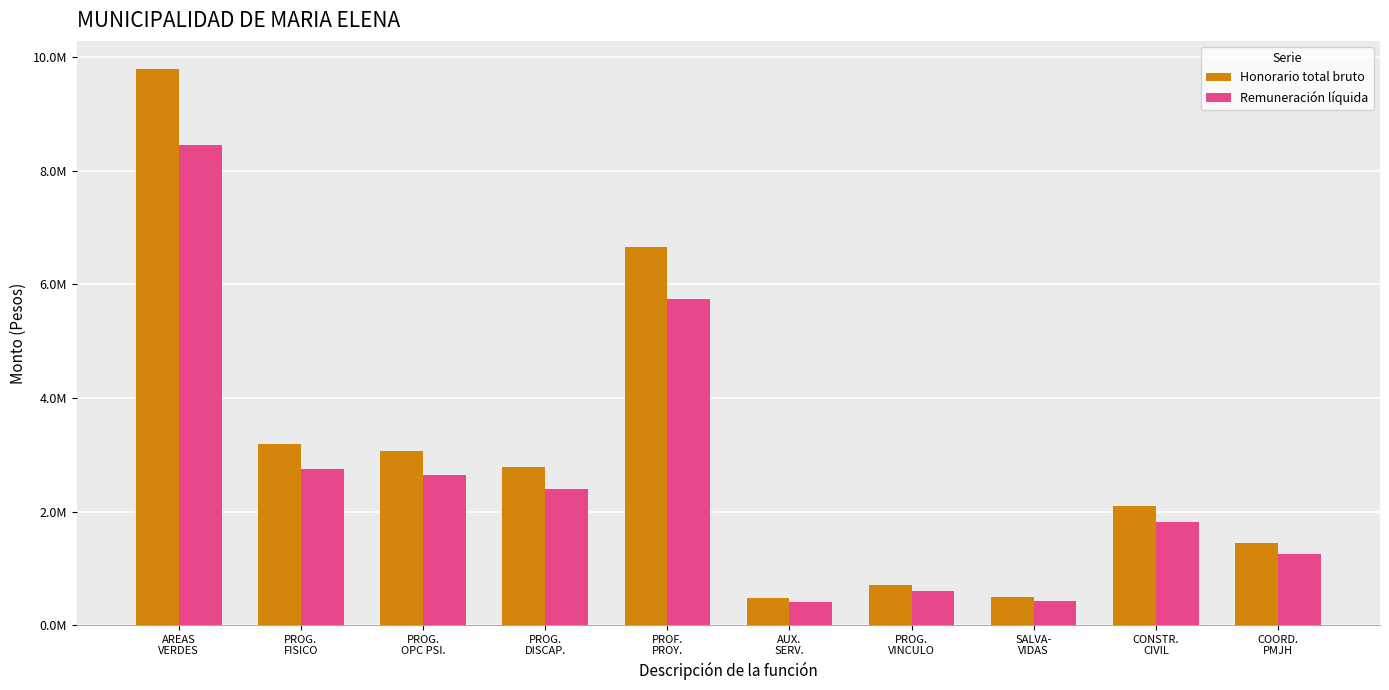

The value of Honorario total bruto at COORD.
PMJH is 757481. True or false?

False